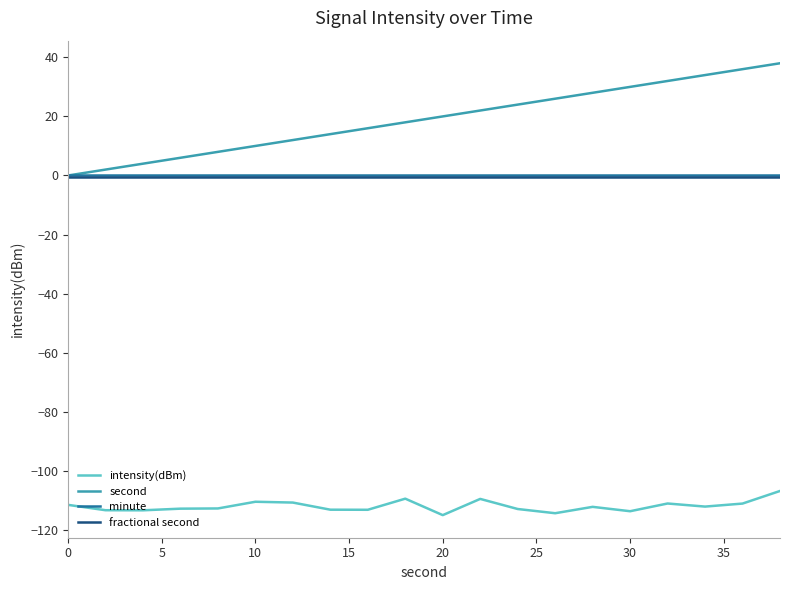

True or false: minute and intensity(dBm) cross at least once.

False